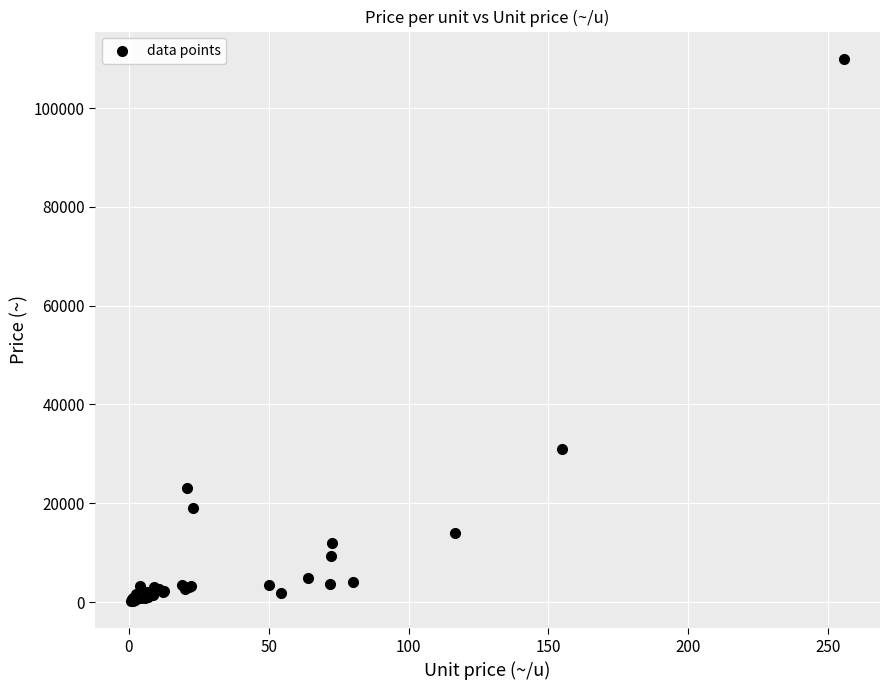

What Y value in the scatter plot is closest to 55085?

31000